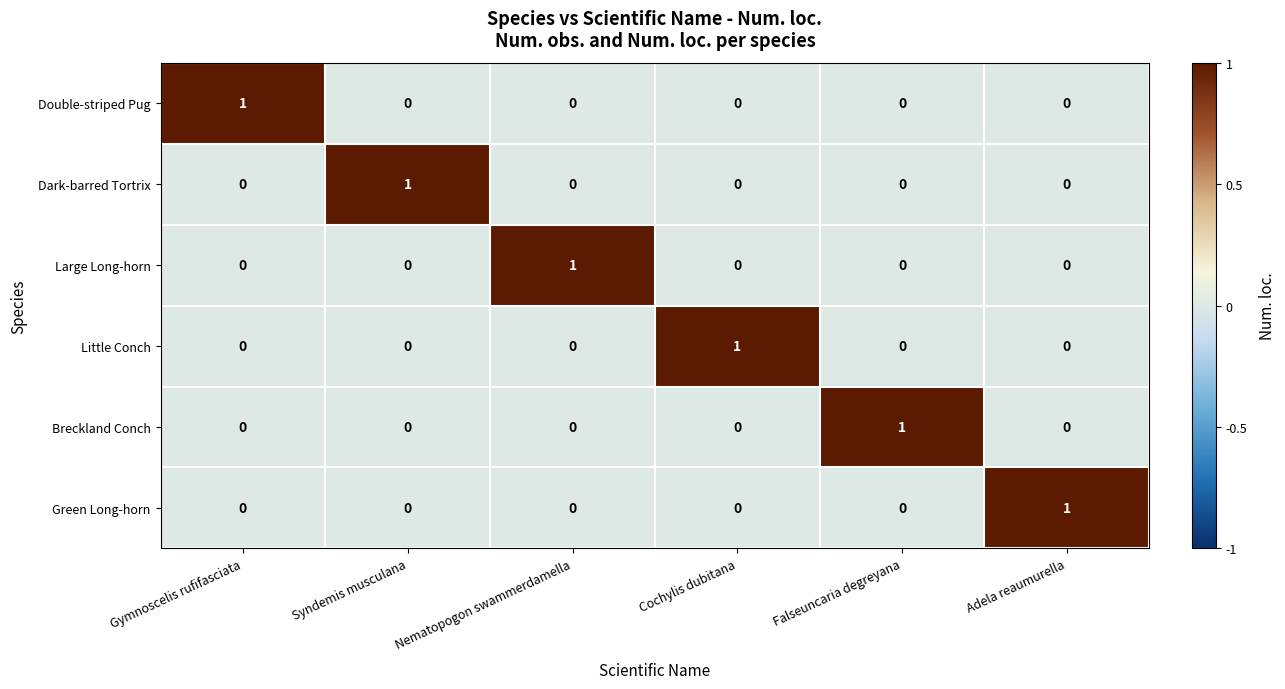

What is the greatest value displayed?

1